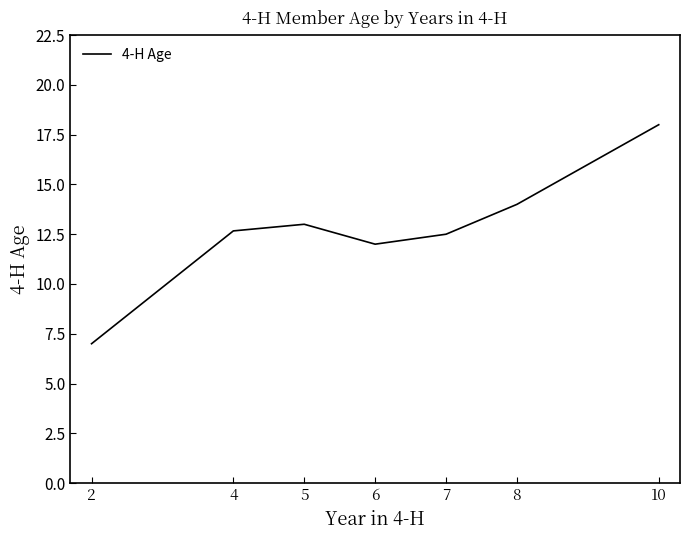

Is this an area chart (filled region under the line)?

No